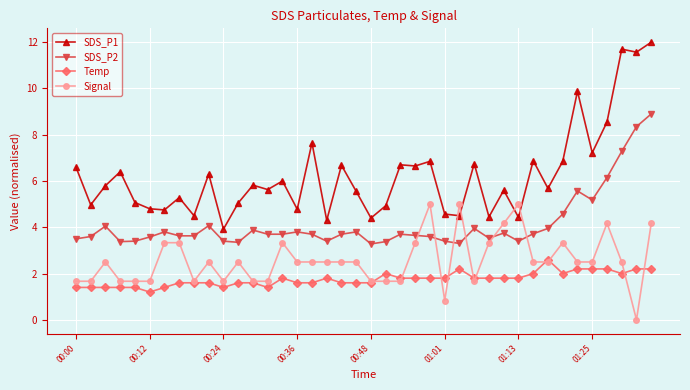

Which series has the largest range (max minus min)?

SDS_P1